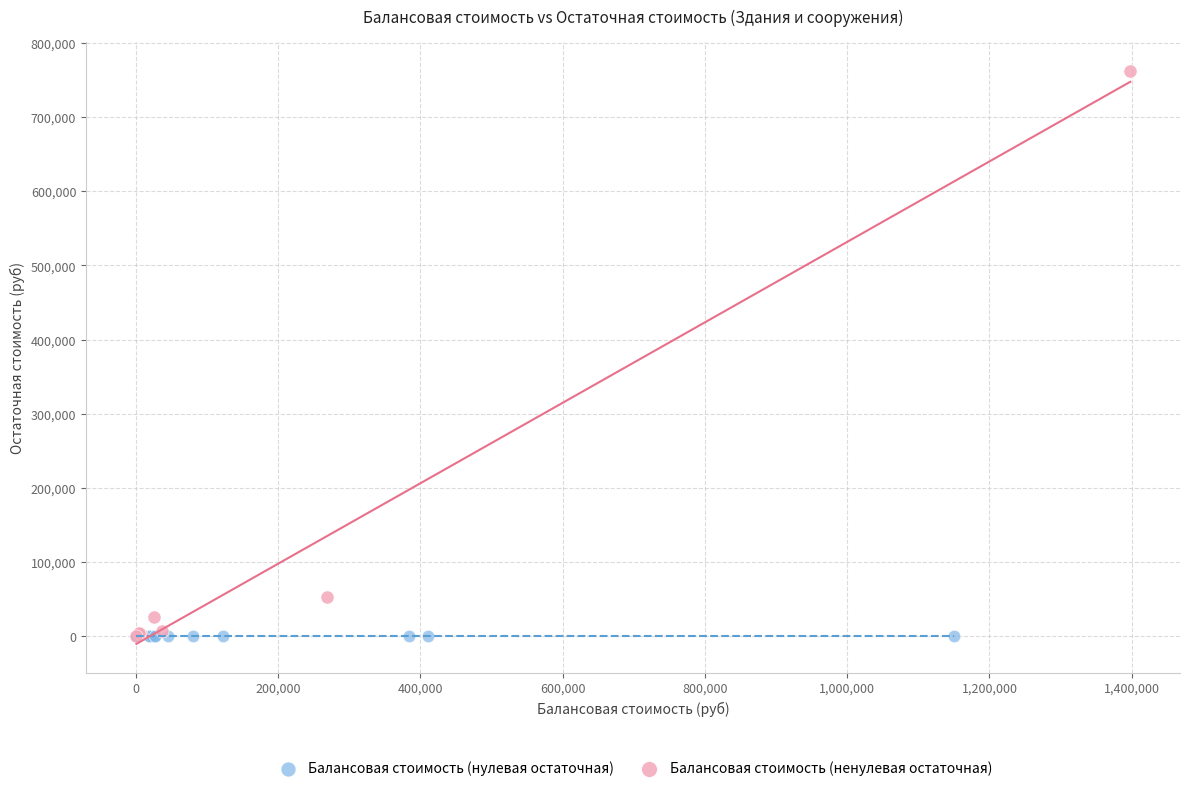

Which series reaches the maximum Y coordinate?

Балансовая стоимость (ненулевая остаточная)